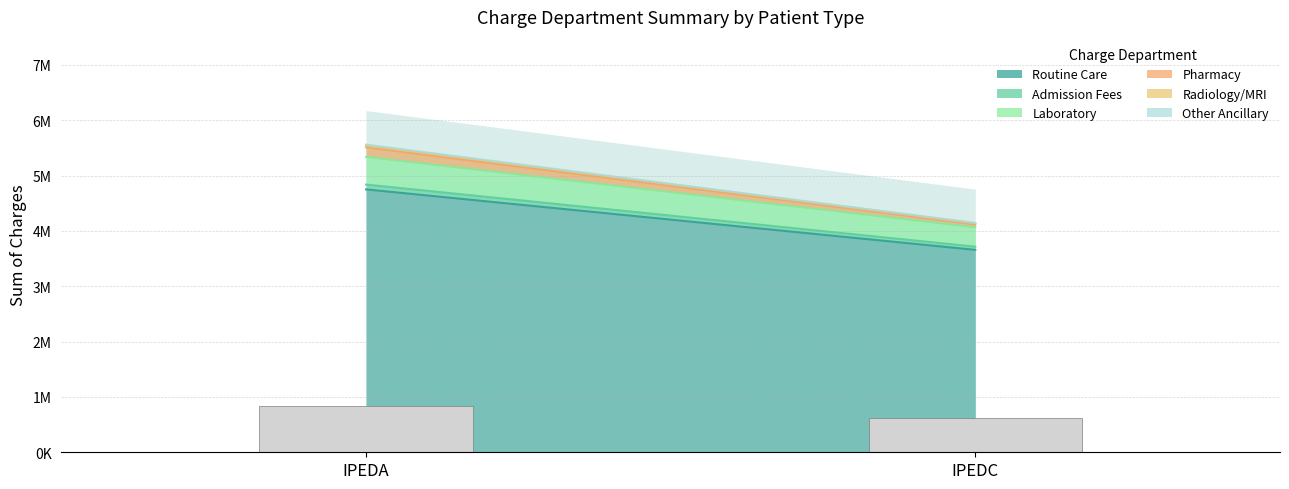

Which series has the largest range (max minus min)?

Routine Care